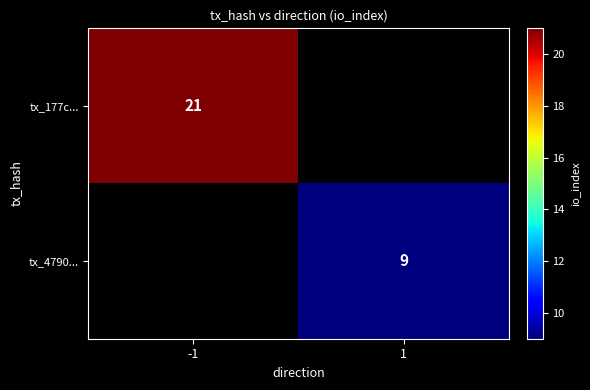

True or false: tx_4790... has a value of 9 at 1.

True